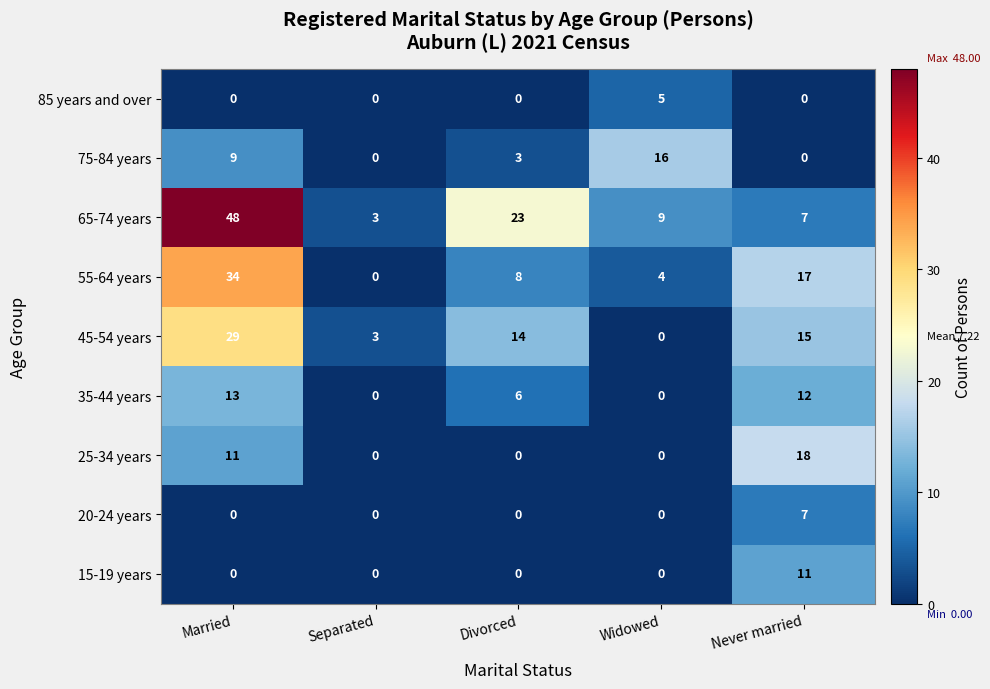

What is the maximum value for 85 years and over?

5